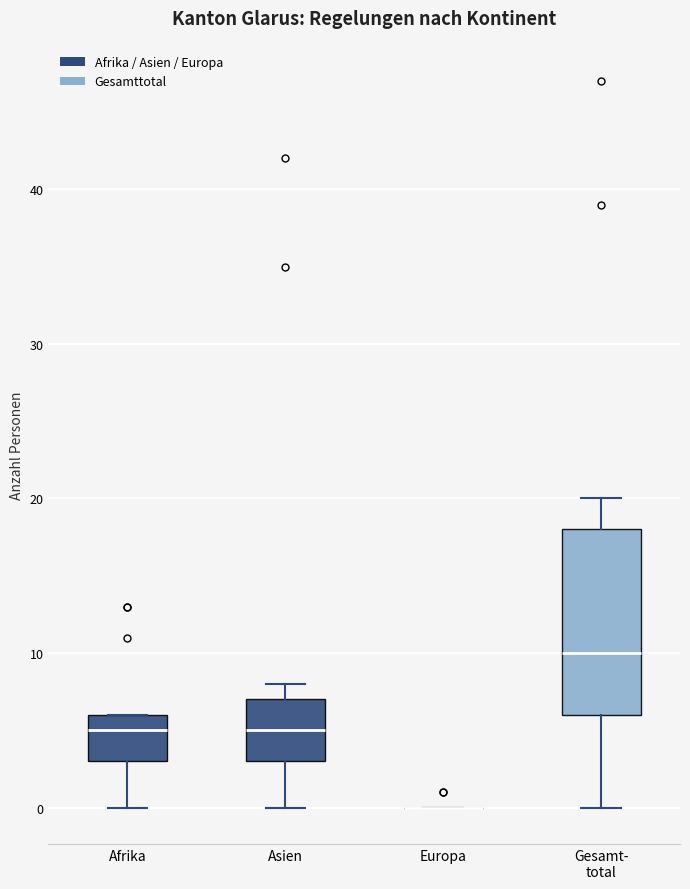

Where does the median line of the box for Afrika sit on the y-axis? The values are not printed on the chart, so give them approximately, as read against the axis.

5